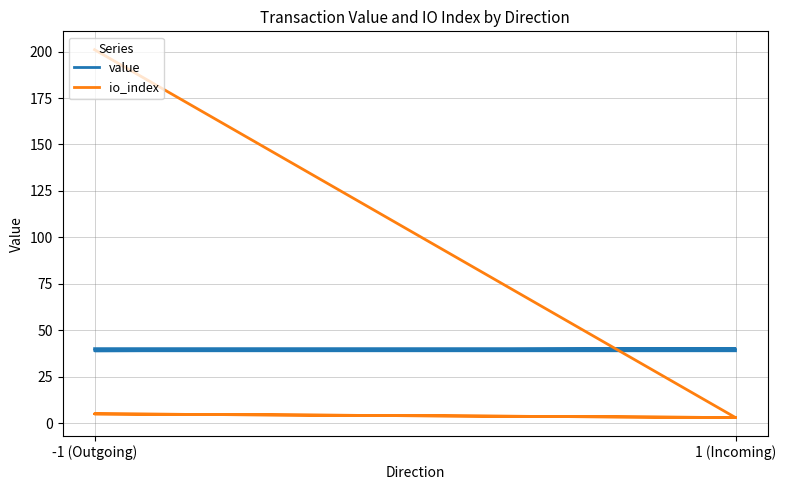

Between which two adjacent categories do value and io_index first intersect?

-1 (Outgoing) and 1 (Incoming)